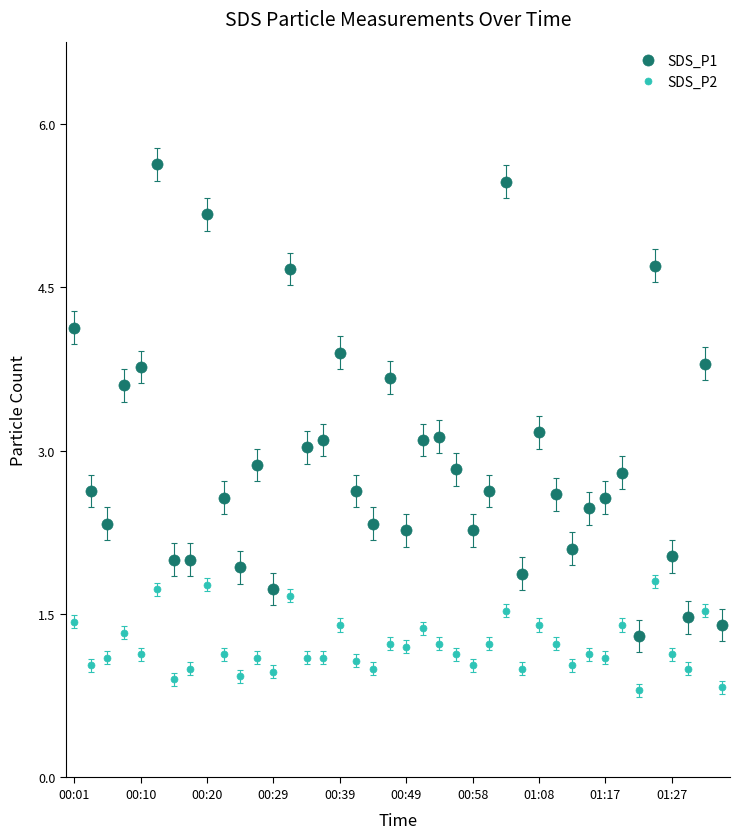

What is the highest value of the SDS_P2 series?

1.8